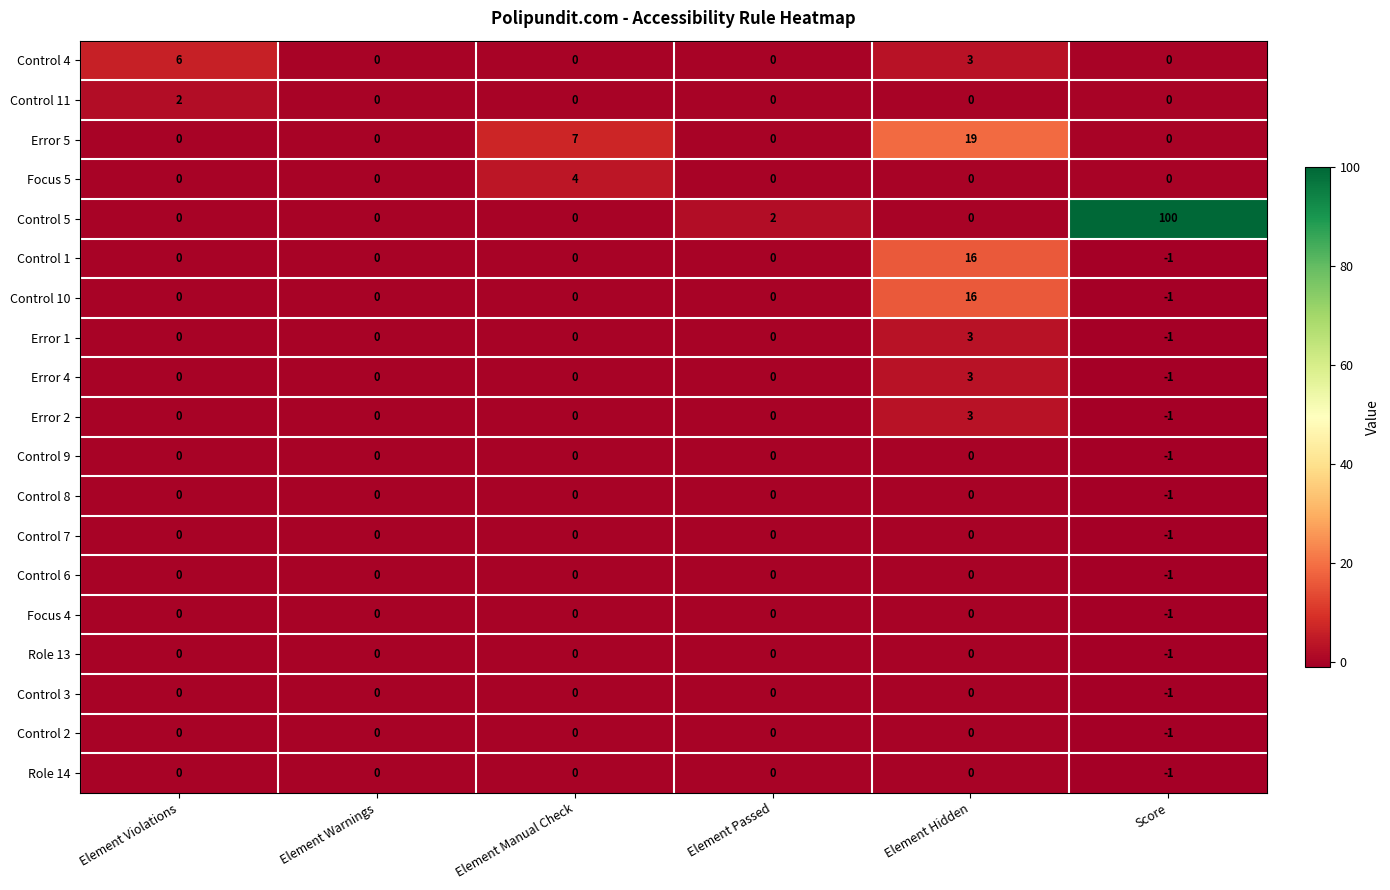

At which category is the sum across all series the highest?

Score